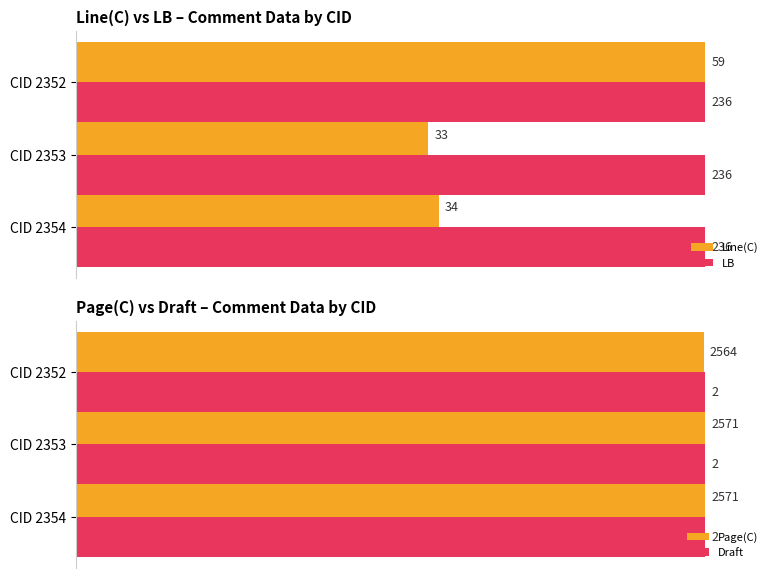

Which series has the largest total across all categories?

Page(C)